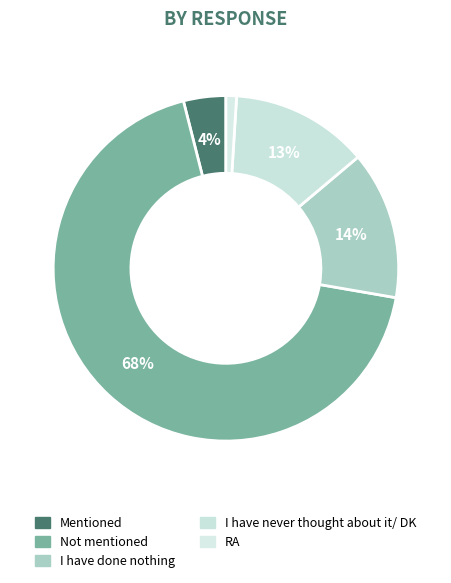

How many segments does this pie chart have?

5